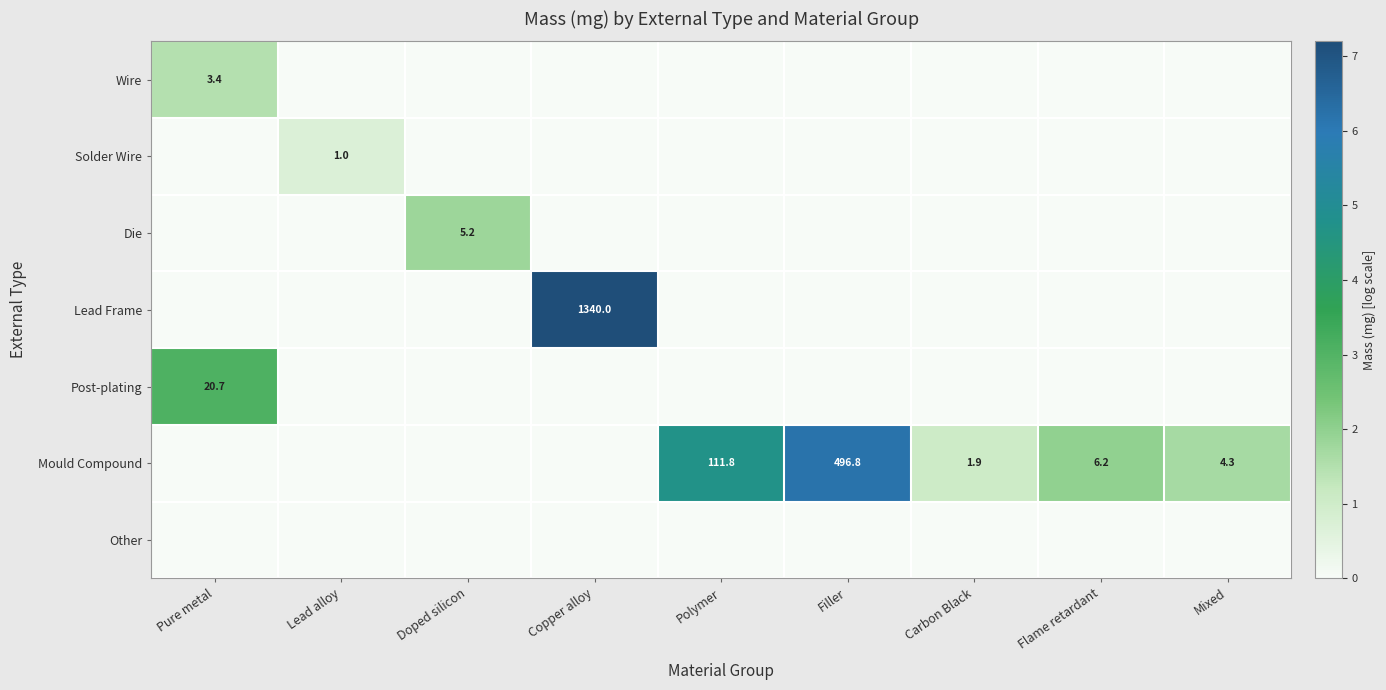

Which label corresponds to the smallest value in the chart?

Lead alloy